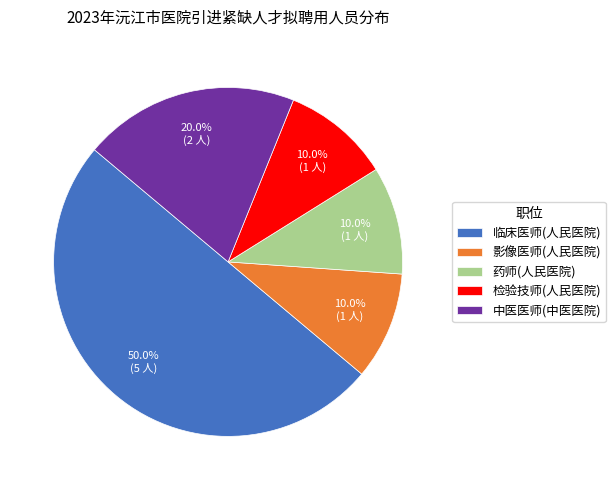

True or false: 药师(人民医院) accounts for 24% of the total.

False